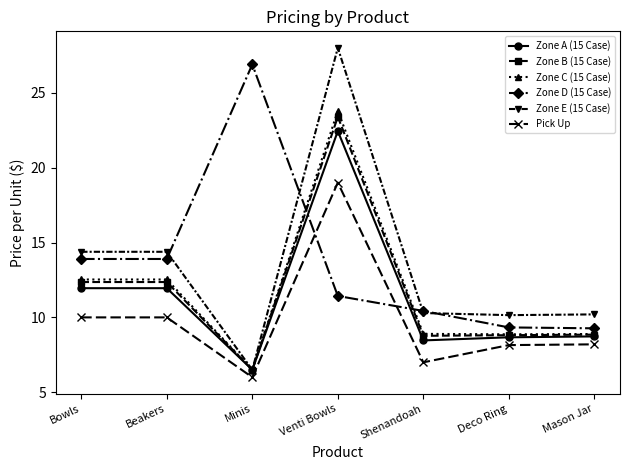

True or false: Zone C (15 Case) has more than 0 interior local peaks.

True